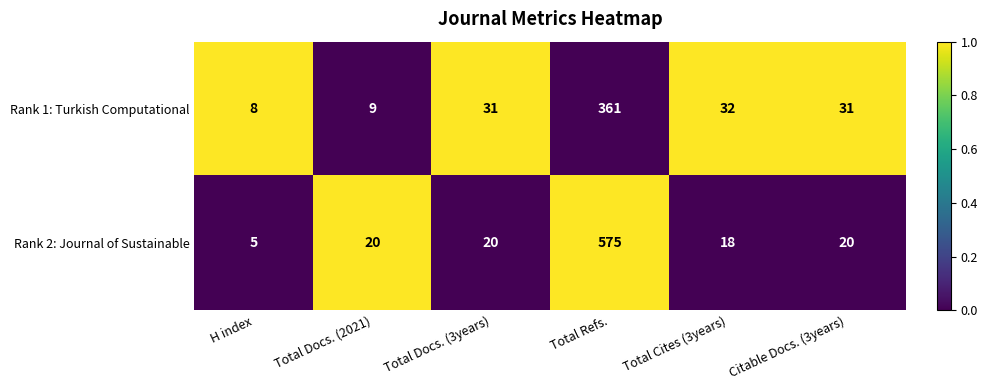

Which series has the largest total across all categories?

Rank 2: Journal of Sustainable